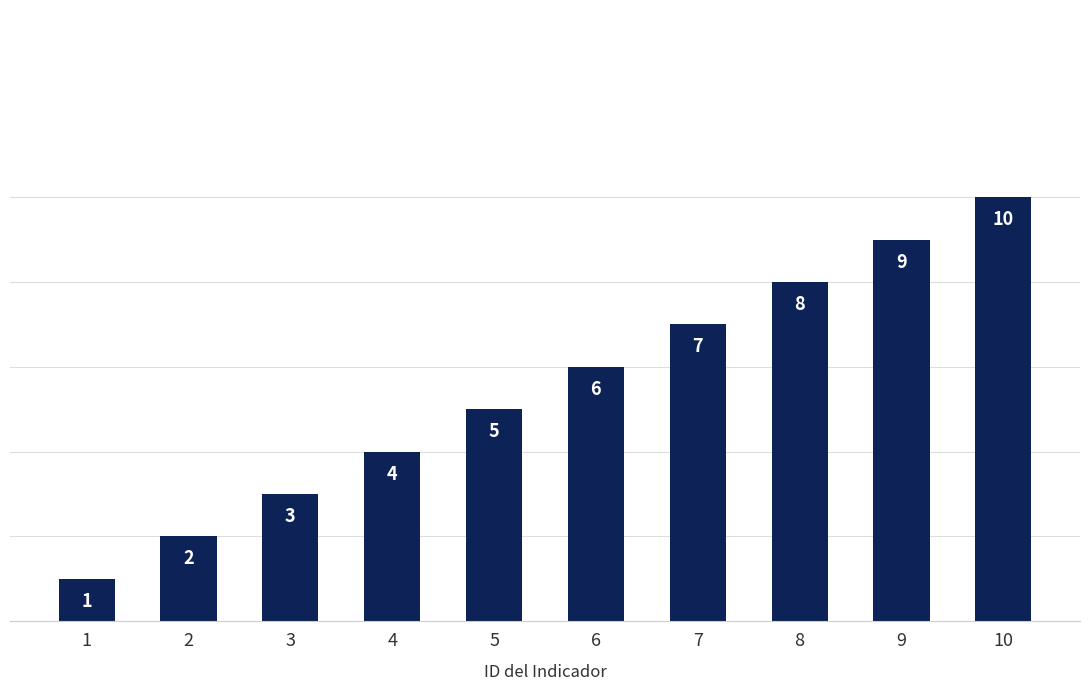

Count the number of data series in this chart.

1